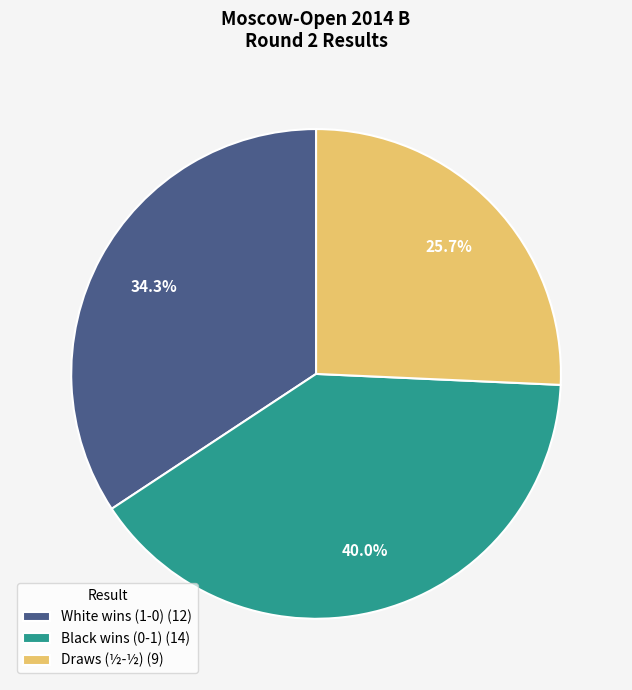

Which has a higher value, Draws (½-½) (9) or Black wins (0-1) (14)?

Black wins (0-1) (14)